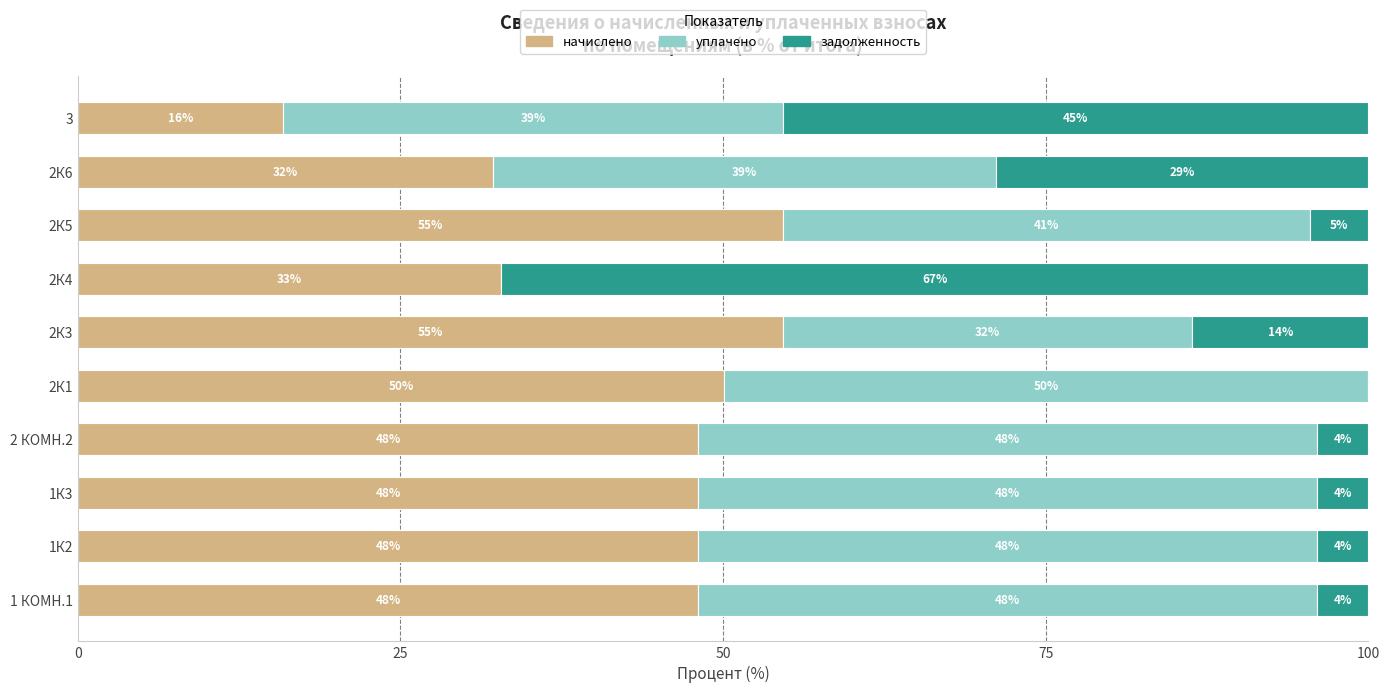

What is the maximum value for начислено?

54.6